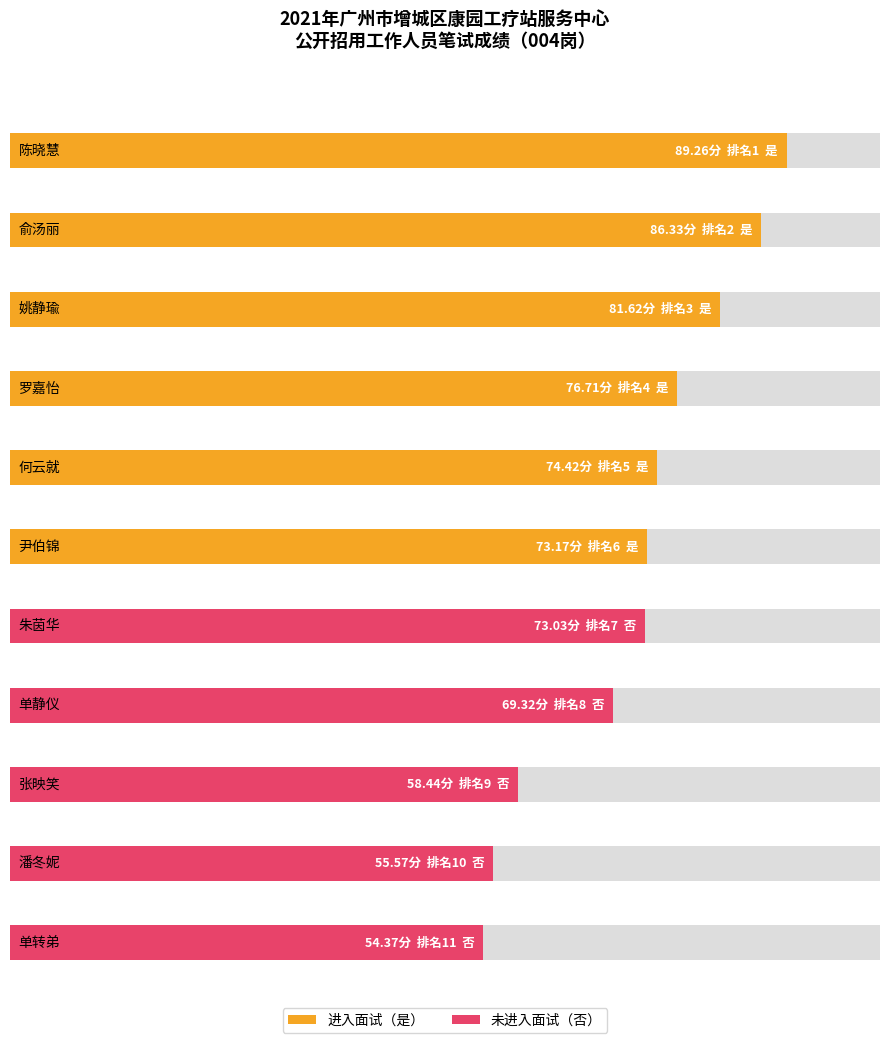

What is the smallest value displayed?

54.4